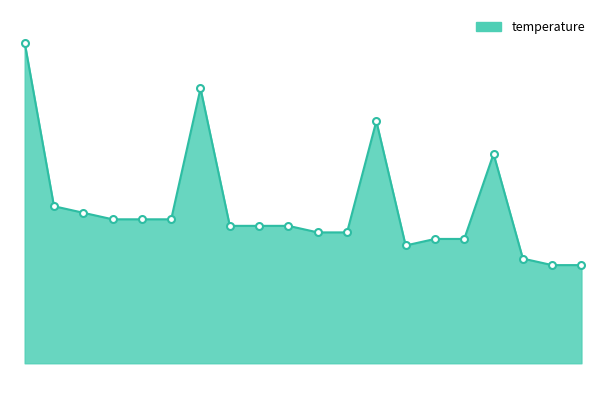

Does the chart display data point markers on the line(s)?

No